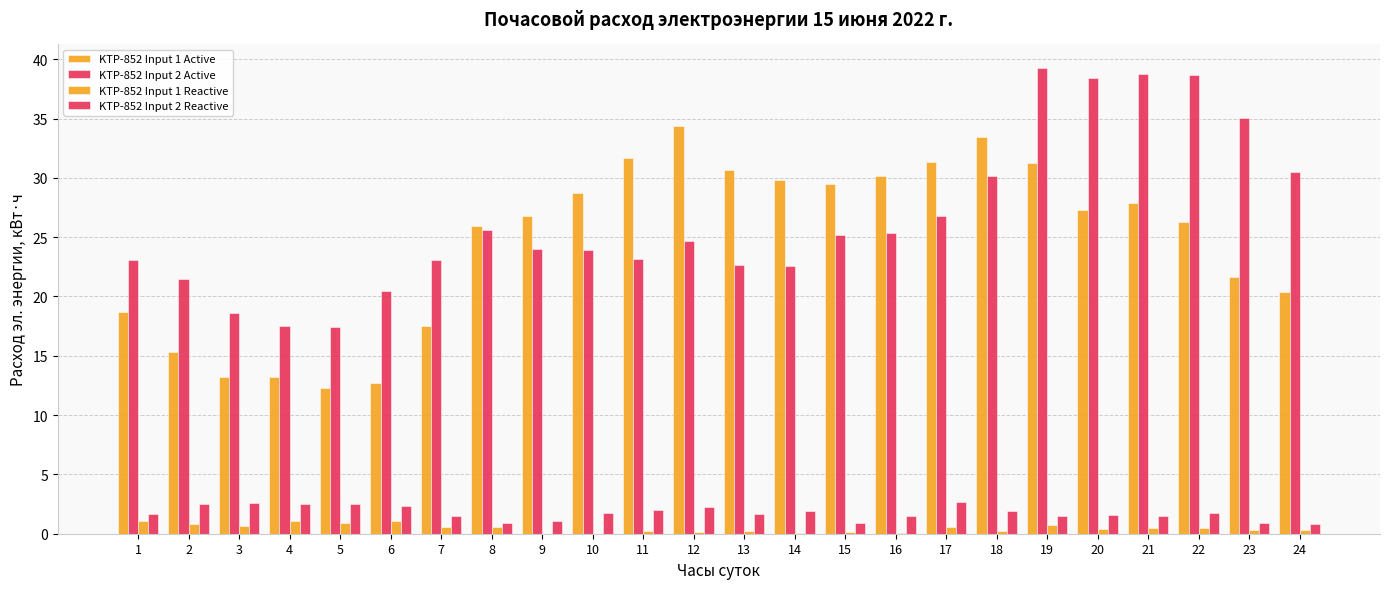

How many groups of bars are there?

24